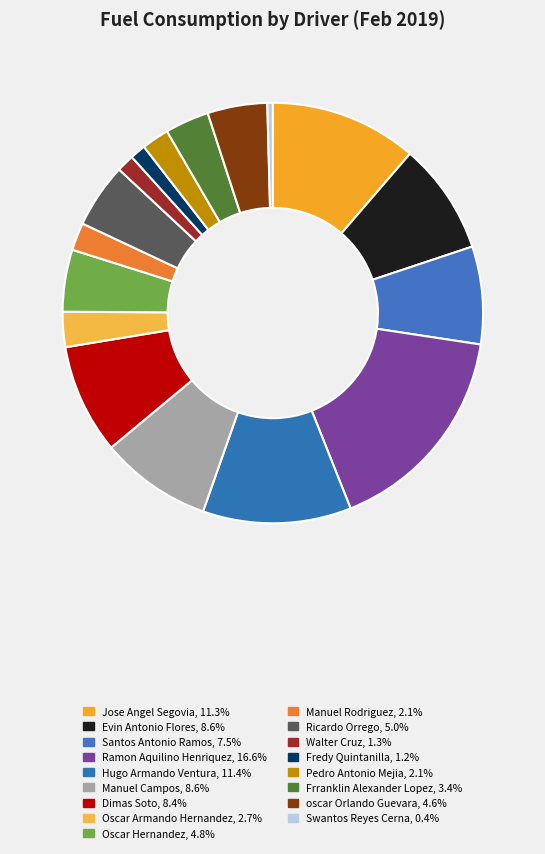

To the nearest percent, what is the average slice percentage?

6%